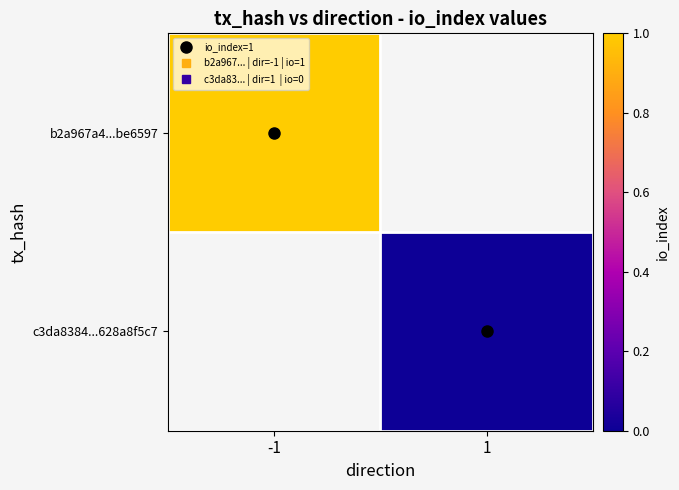

What is the greatest value displayed?

1.0